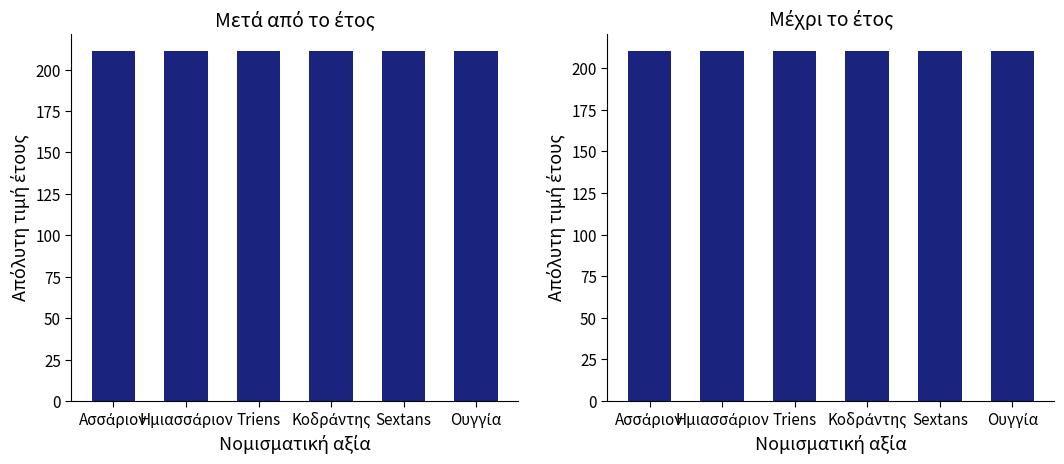

What position from the left is Κοδράντης?

4